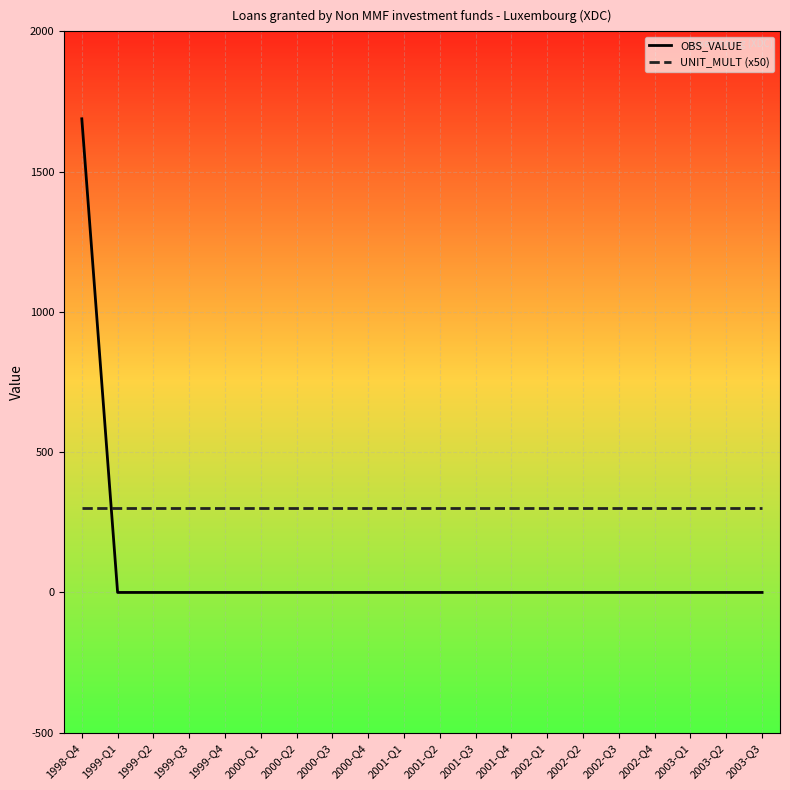

Reading left to right, extract all data points from this chart.

OBS_VALUE: 1998-Q4=1688.4	1999-Q1=0.0	1999-Q2=0.0	1999-Q3=0.0	1999-Q4=0.0	2000-Q1=0.0	2000-Q2=0.0	2000-Q3=0.0	2000-Q4=0.0	2001-Q1=0.0	2001-Q2=0.0	2001-Q3=0.0	2001-Q4=0.0	2002-Q1=0.0	2002-Q2=0.0	2002-Q3=0.0	2002-Q4=0.0	2003-Q1=0.0	2003-Q2=0.0	2003-Q3=0.0
UNIT_MULT (x50): 1998-Q4=300.0	1999-Q1=300.0	1999-Q2=300.0	1999-Q3=300.0	1999-Q4=300.0	2000-Q1=300.0	2000-Q2=300.0	2000-Q3=300.0	2000-Q4=300.0	2001-Q1=300.0	2001-Q2=300.0	2001-Q3=300.0	2001-Q4=300.0	2002-Q1=300.0	2002-Q2=300.0	2002-Q3=300.0	2002-Q4=300.0	2003-Q1=300.0	2003-Q2=300.0	2003-Q3=300.0